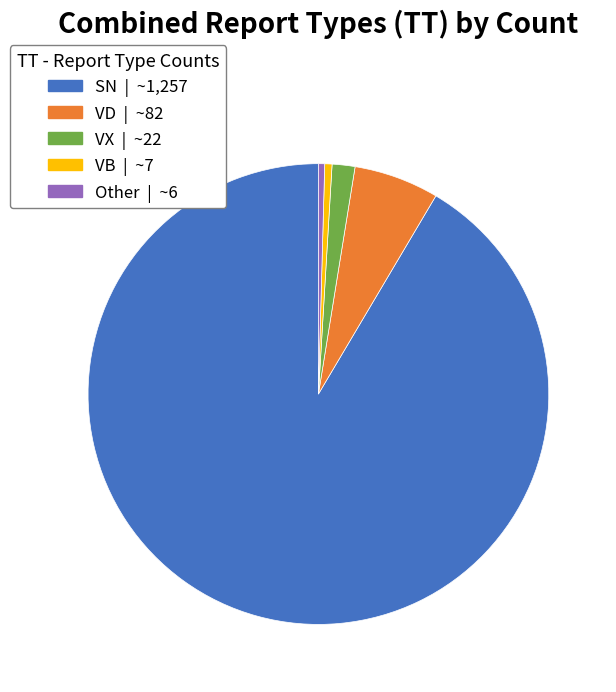

The VX slice represents 8% of the pie. True or false?

False